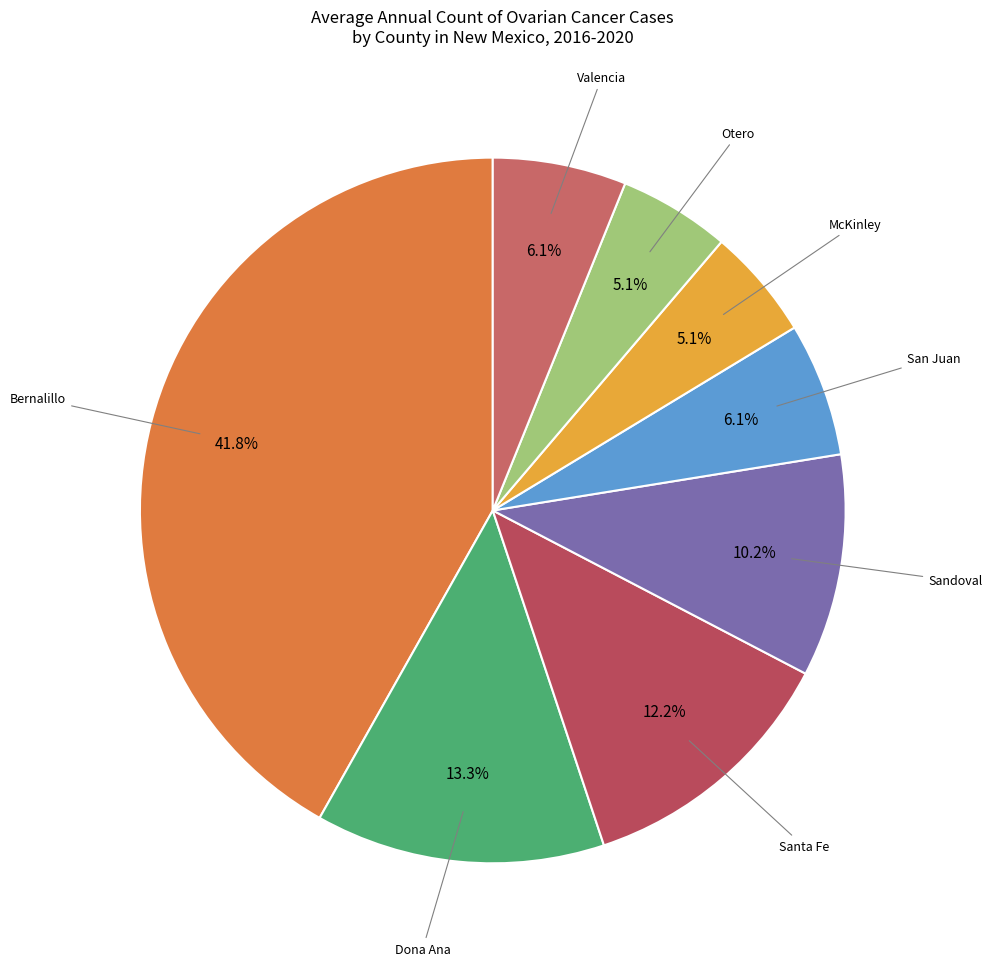

Count the number of slices in the pie.

8